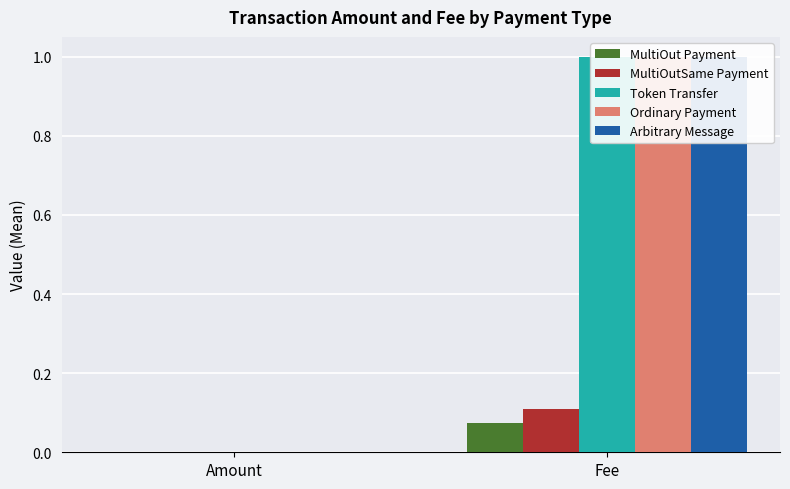

What is the highest value of the Token Transfer series?

1.0